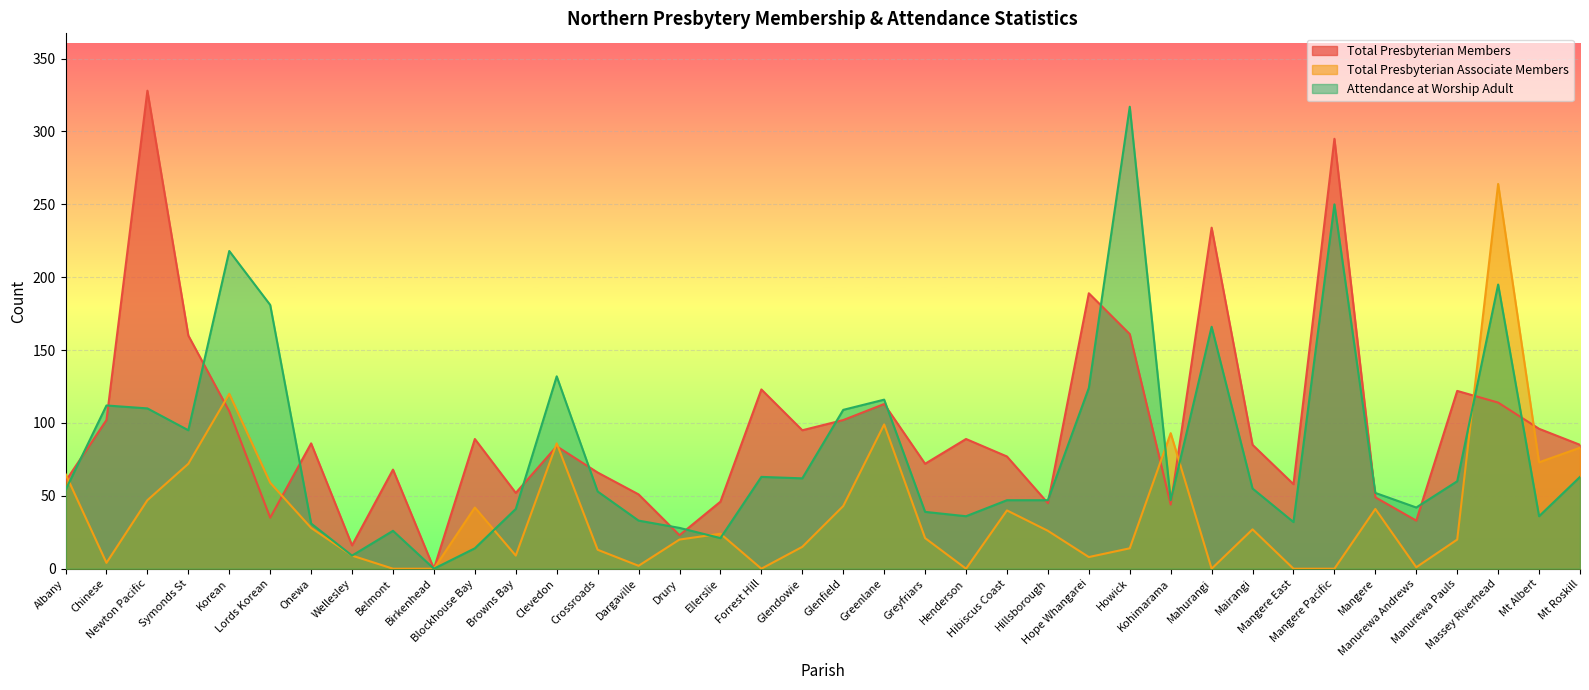

What is the label of the 31st point from the right?

Wellesley